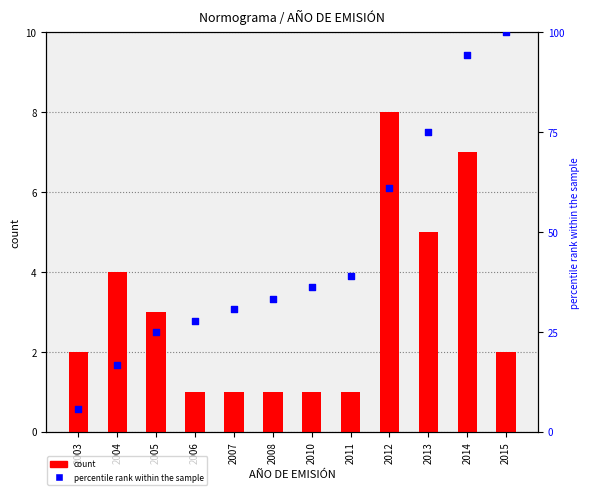

Which series has the largest total across all categories?

percentile rank within the sample